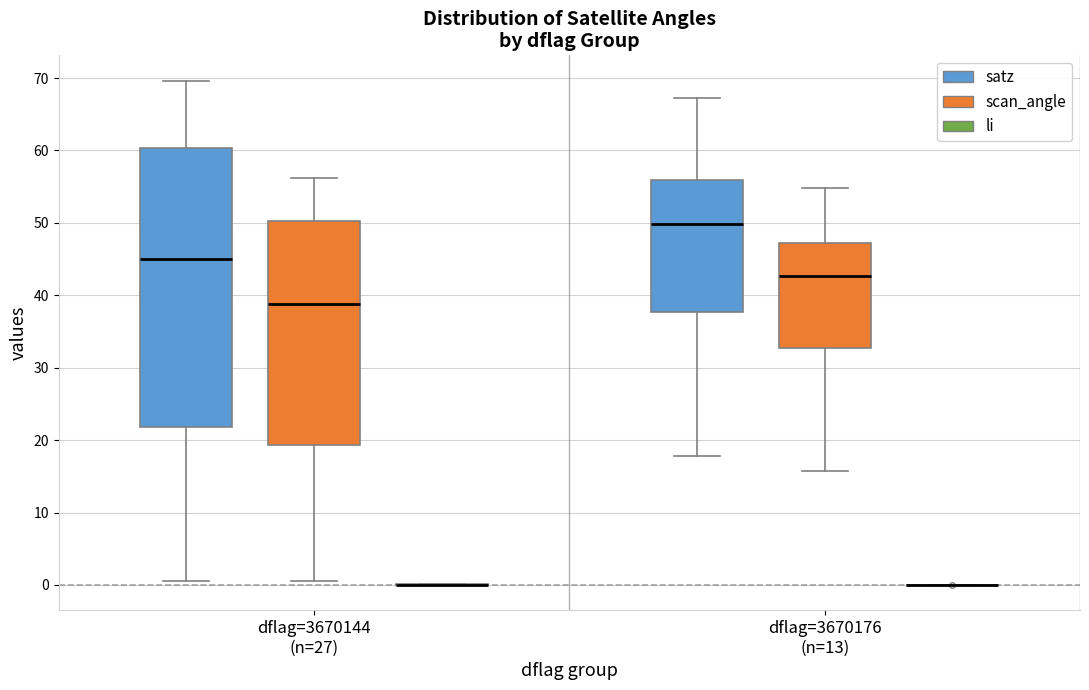

Comparing the boxes themselves (not the whiskers), which one is the tallest?

dflag=3670144 (n=27) (satz)